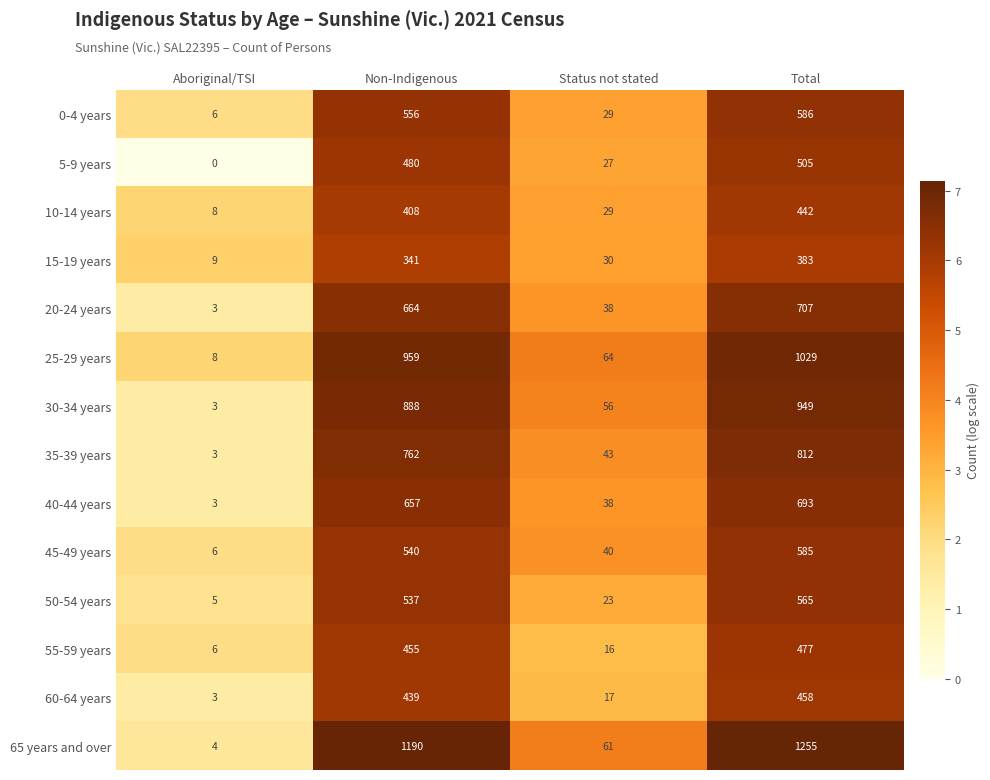

List the series in order of their peak value, lowest first.

15-19 years, 10-14 years, 60-64 years, 55-59 years, 5-9 years, 50-54 years, 45-49 years, 0-4 years, 40-44 years, 20-24 years, 35-39 years, 30-34 years, 25-29 years, 65 years and over